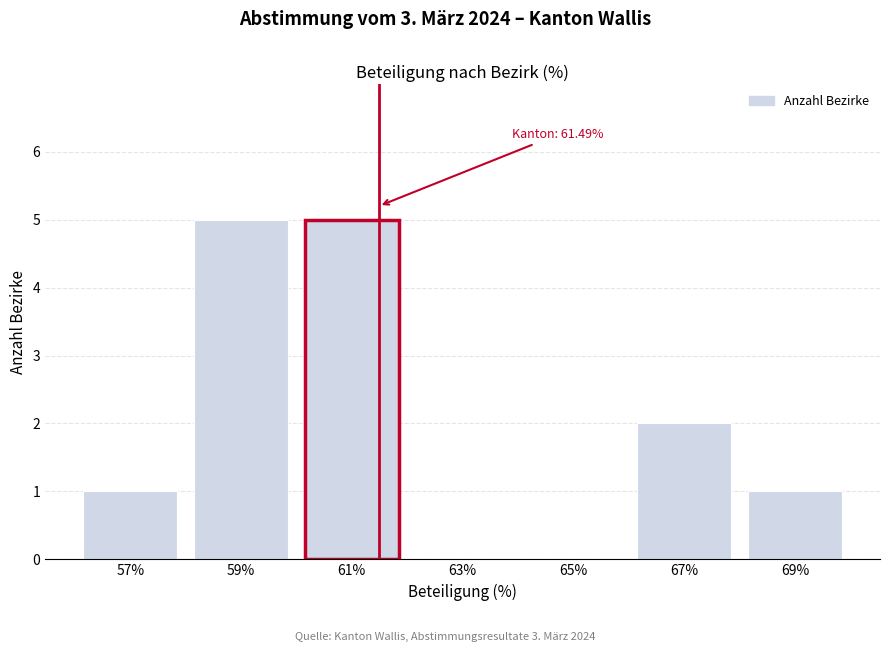

Reading left to right, what are all the values shown in this chart?

57%=1	59%=5	61%=5	63%=0	65%=0	67%=2	69%=1